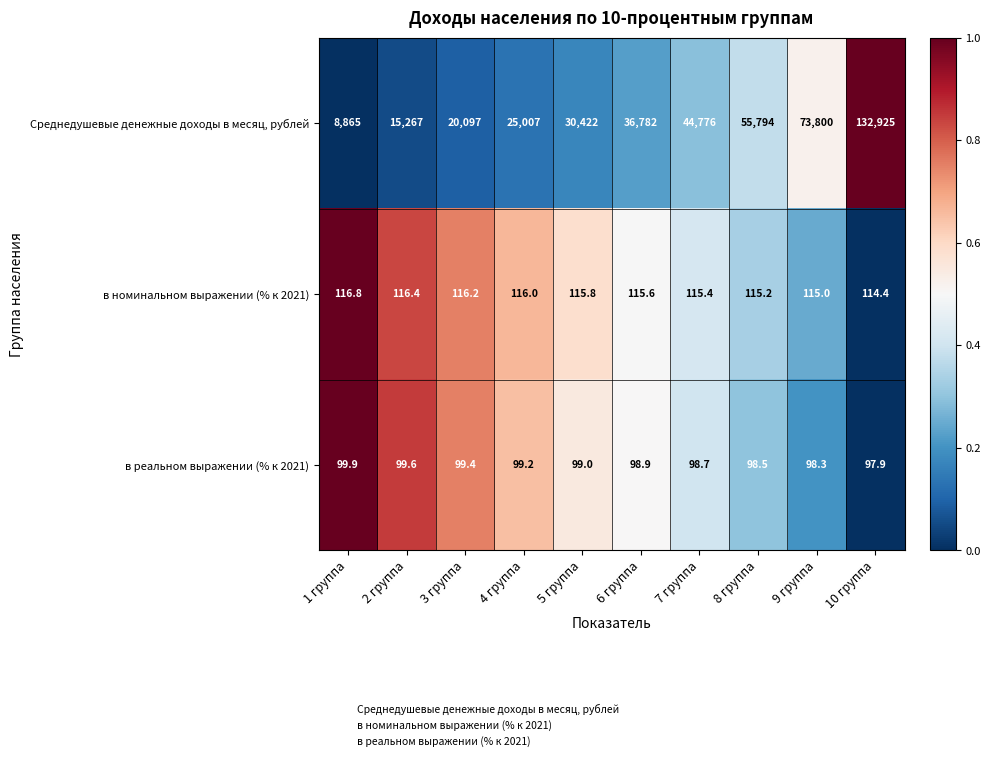

Where is Среднедушевые денежные доходы в месяц, рублей nearest to the value 70895?

9 группа